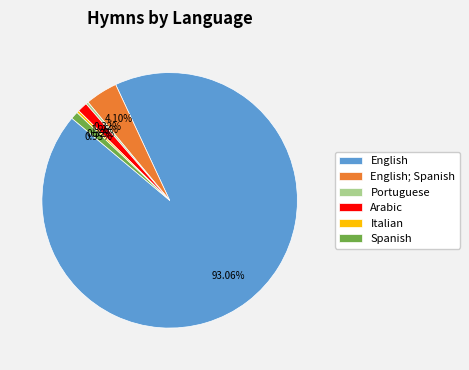

Count the number of slices in the pie.

6